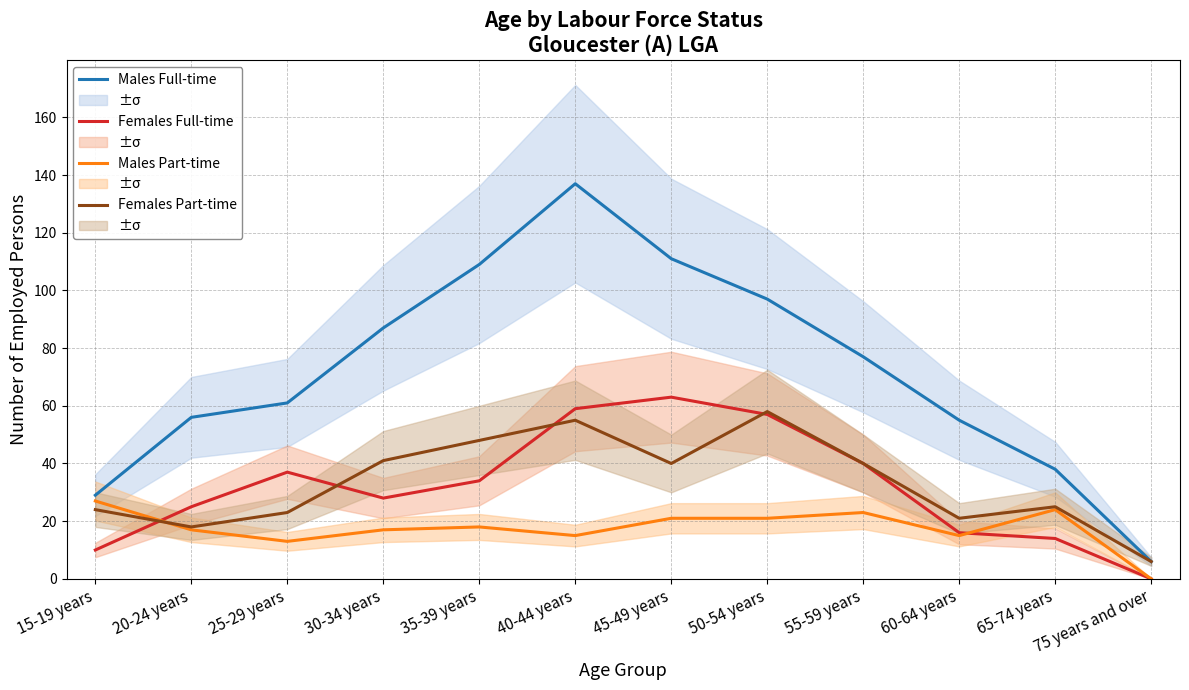

Reading left to right, extract all data points from this chart.

Males Full-time: 29	56	61	87	109	137	111	97	77	55	38	6
Females Full-time: 10	25	37	28	34	59	63	57	40	16	14	0
Males Part-time: 27	17	13	17	18	15	21	21	23	15	24	0
Females Part-time: 24	18	23	41	48	55	40	58	40	21	25	6